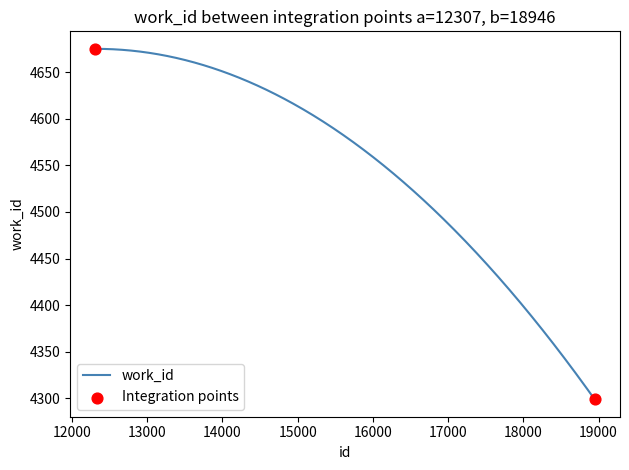

What is the difference between the maximum and minimum values?

376.0